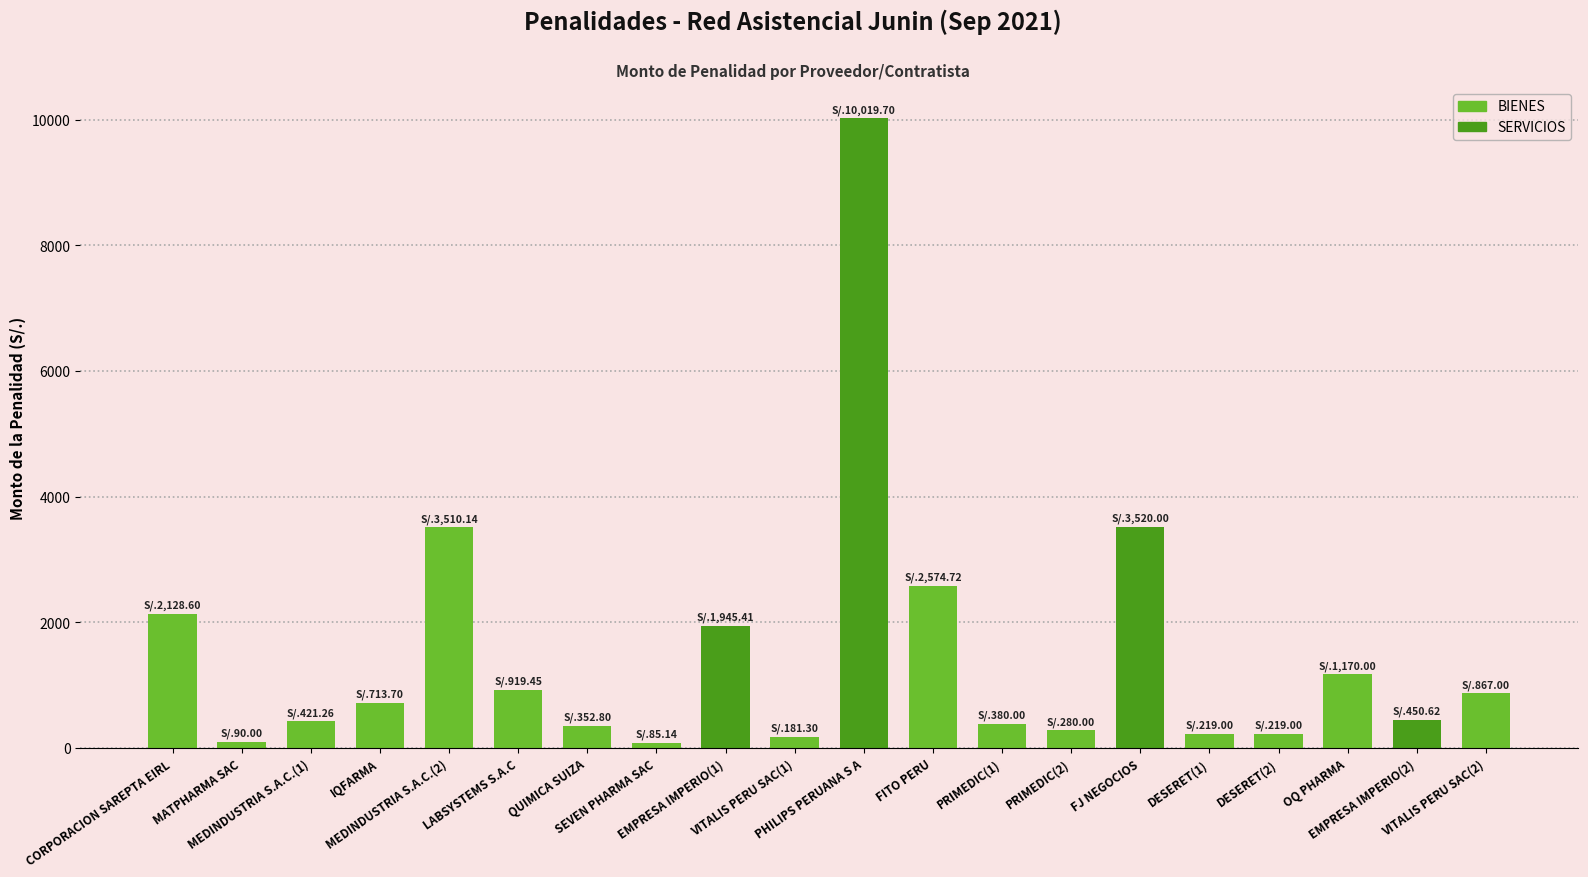

Which label corresponds to the largest value in the chart?

PHILIPS PERUANA S A